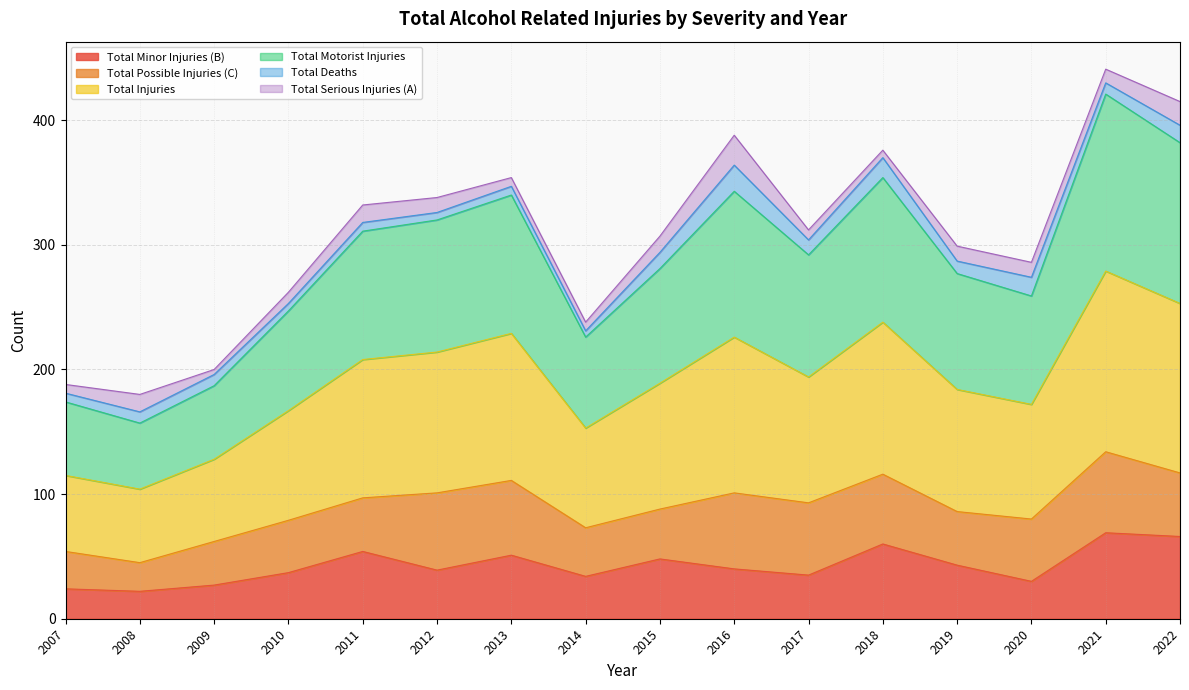

What is the minimum value for Total Minor Injuries (B)?

22